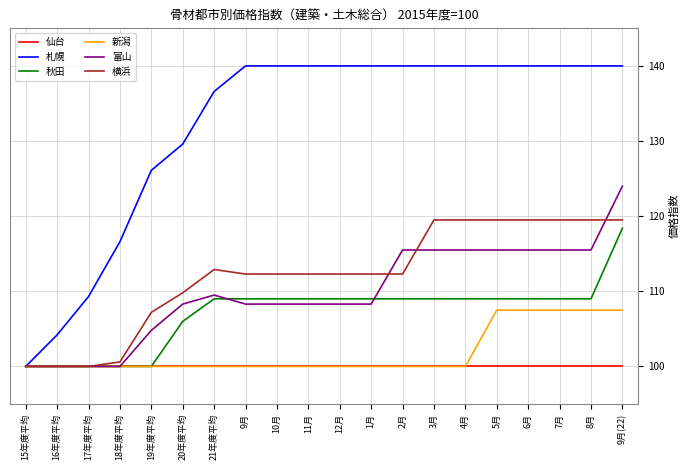

Count the number of categories in the chart.

20